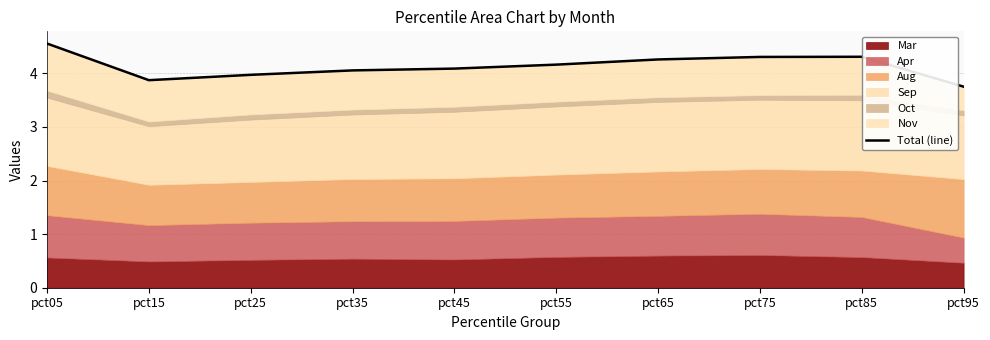

What is the change in value from pct25 to pct55?

+0.2